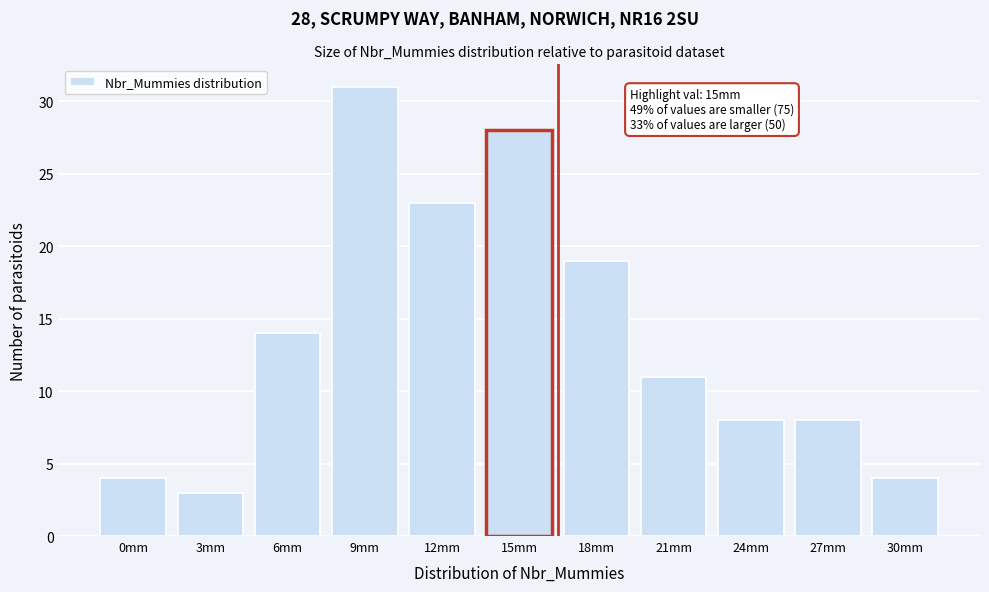

Reading right to left, transcribe all the data shown in this chart.

4	8	8	11	19	28	23	31	14	3	4